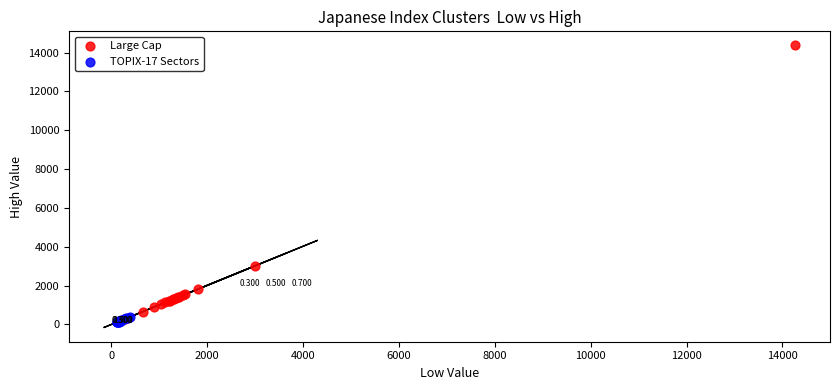

Which series has the widest spread of Y values?

Large Cap